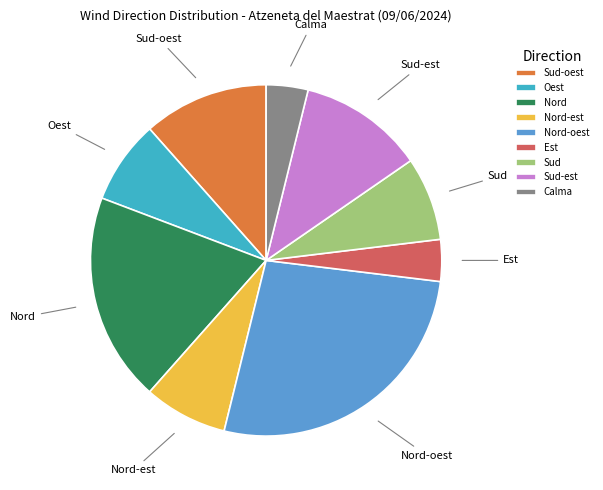

Which category has the biggest portion of the pie?

Nord-oest